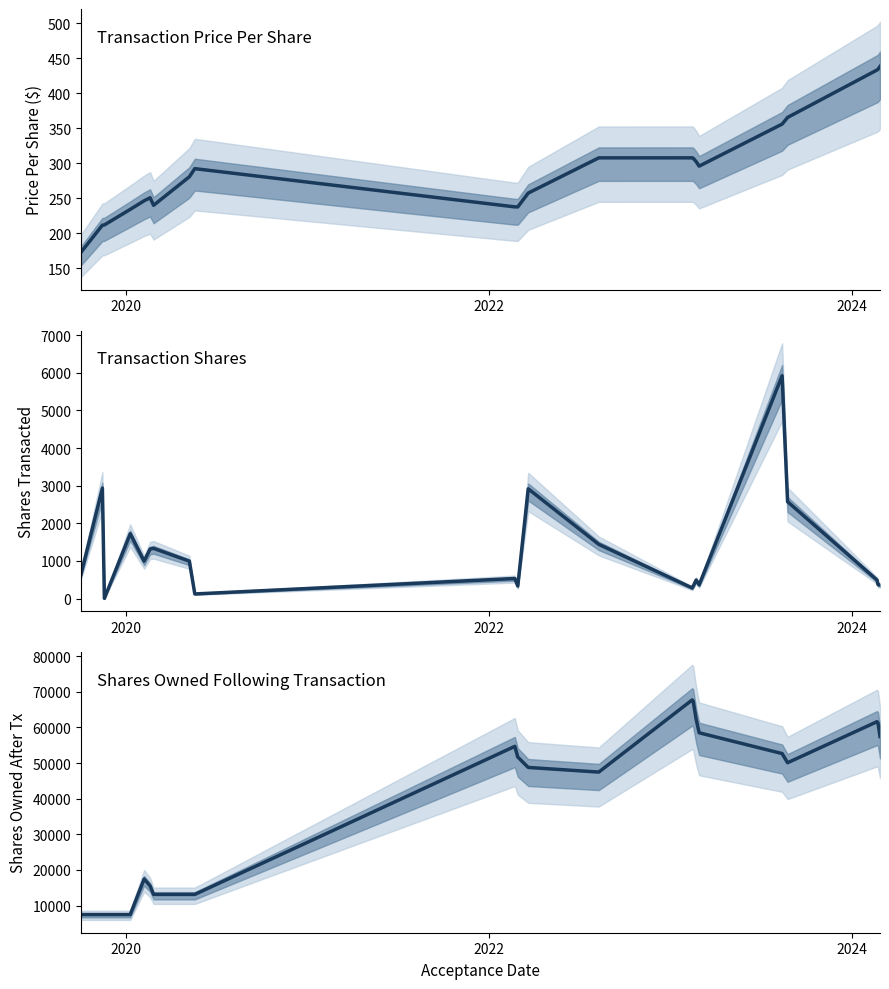

What is the difference between the maximum and minimum values in the transactionShares series?

5917.4